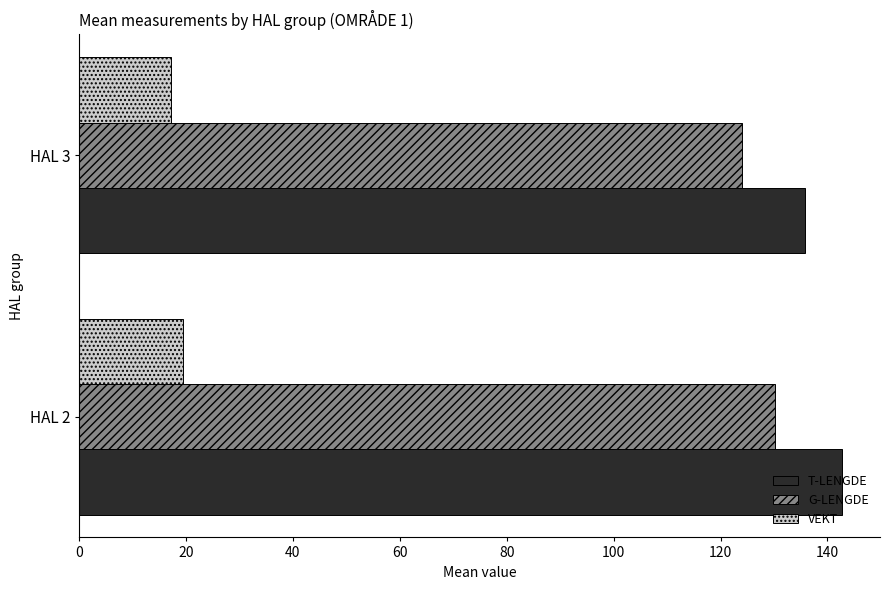

Where is G-LENGDE nearest to the value 127?

HAL 3